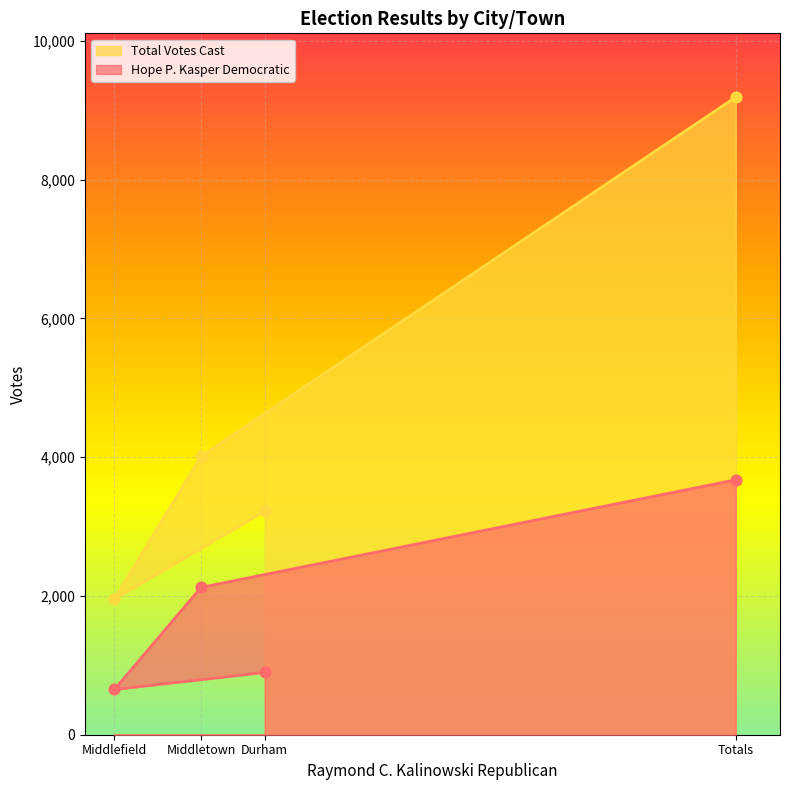

Which series has the largest total across all categories?

Total Votes Cast